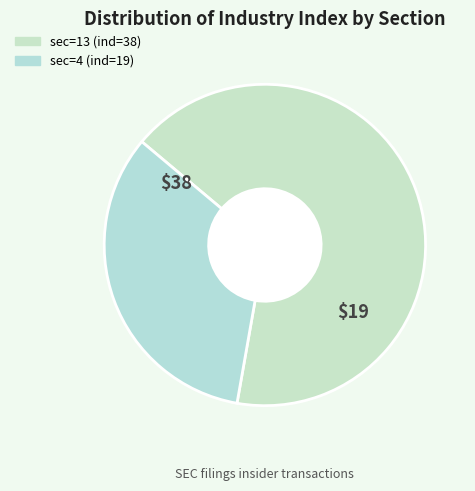

What is the largest slice in the pie chart?

sec=13 (ind=38)